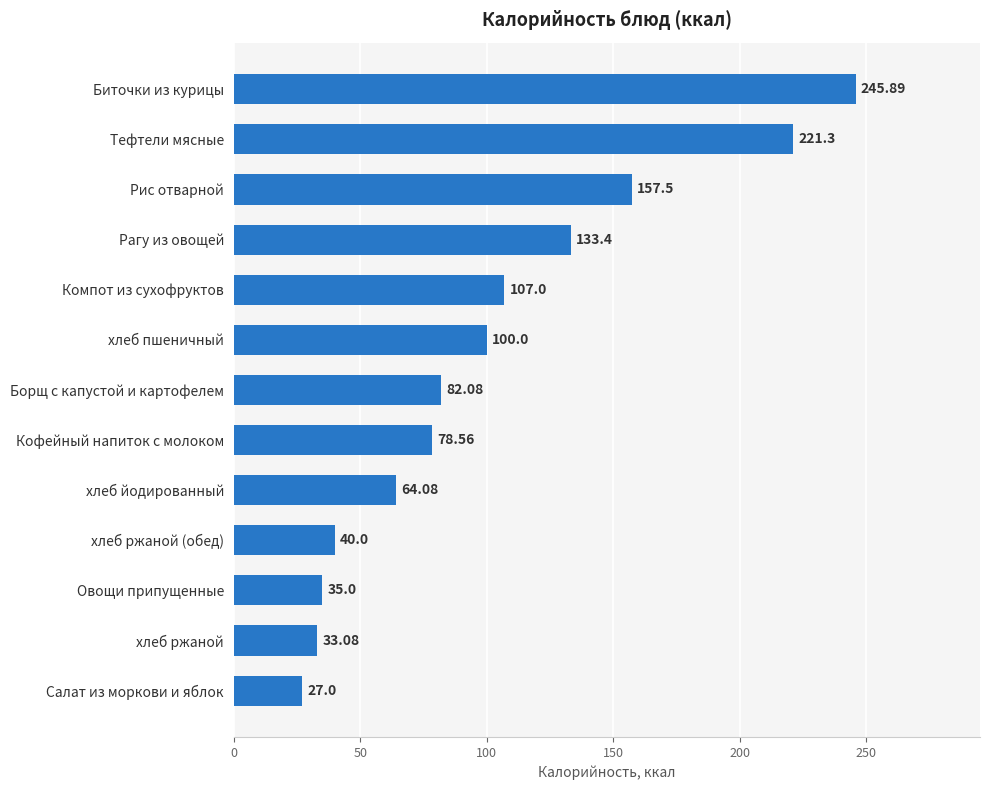

Which category has the lowest value across all series?

Салат из моркови и яблок